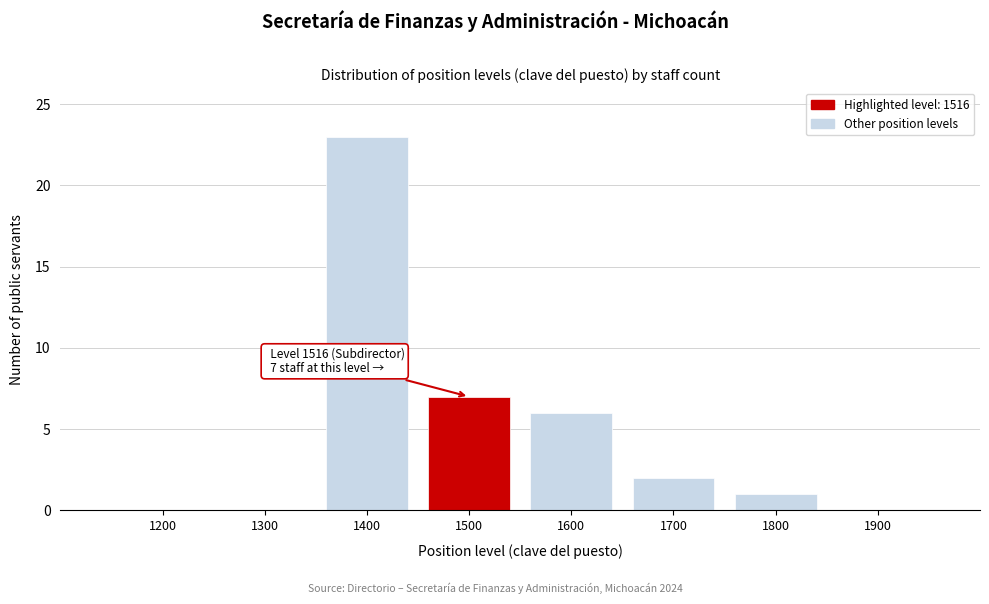

Reading left to right, extract all data points from this chart.

1200=0	1300=0	1400=23	1500=7	1600=6	1700=2	1800=1	1900=0